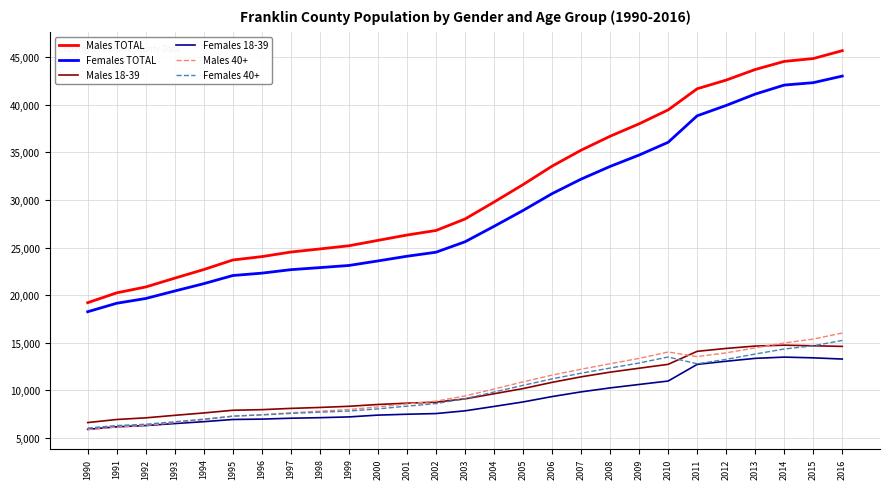

Is it true that Females 18-39 equals 13498 at 2014?

True